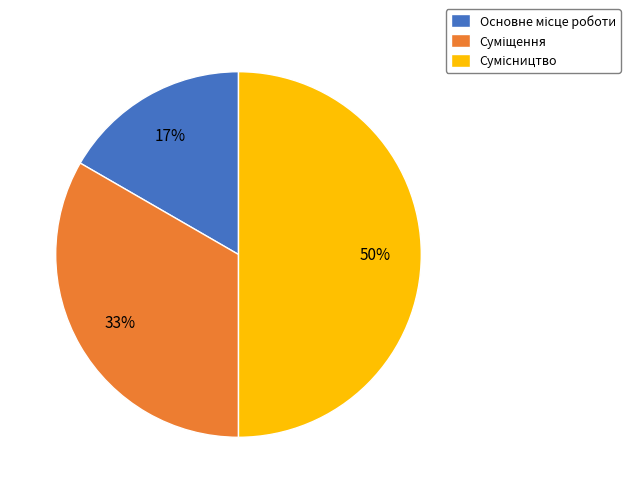

To the nearest percent, what is the average slice percentage?

33%